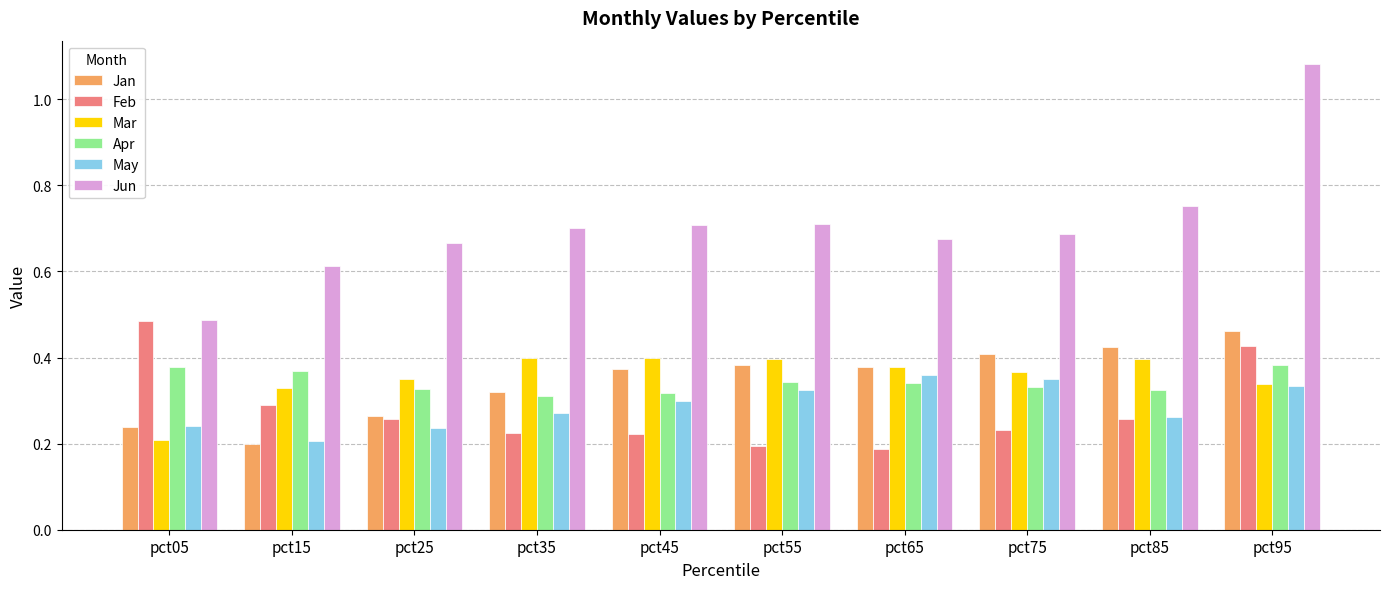

What is the sum of all Mar values?

3.6